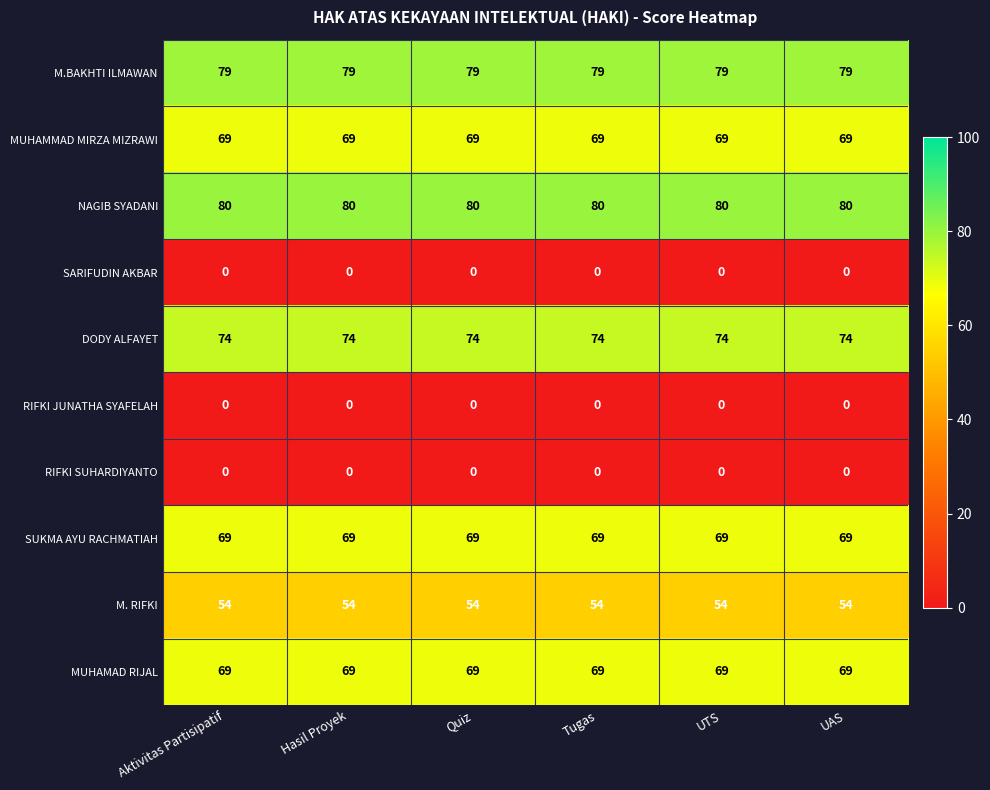

What is the maximum value for MUHAMAD RIJAL?

69